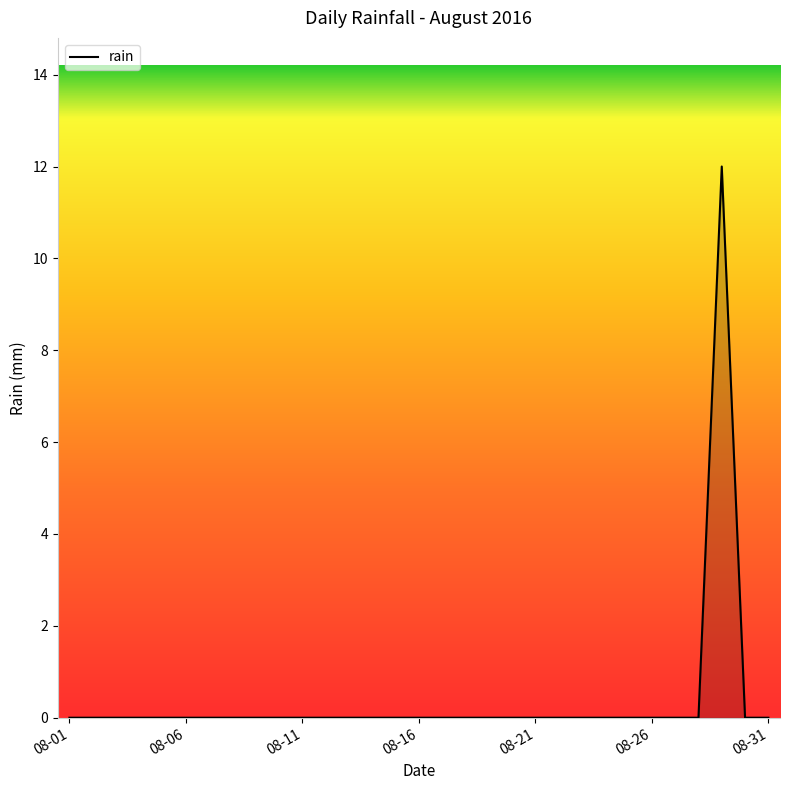

What is the difference between the maximum and minimum values?

12